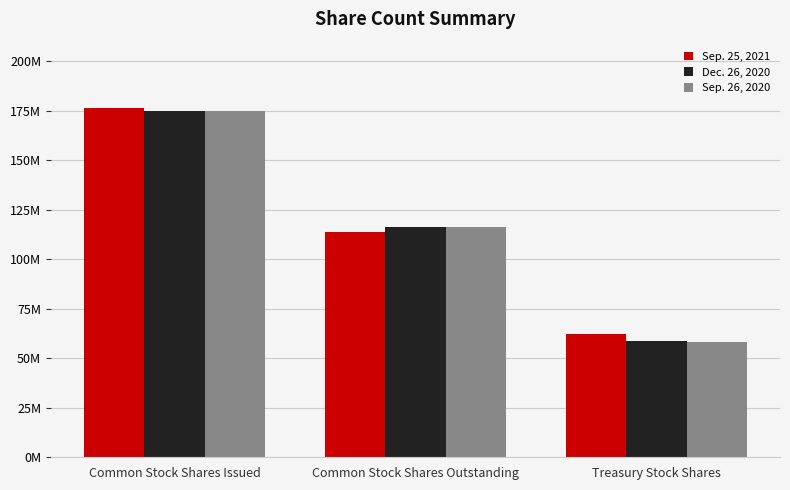

At which label does Sep. 25, 2021 first exceed 113946000?

Common Stock Shares Issued